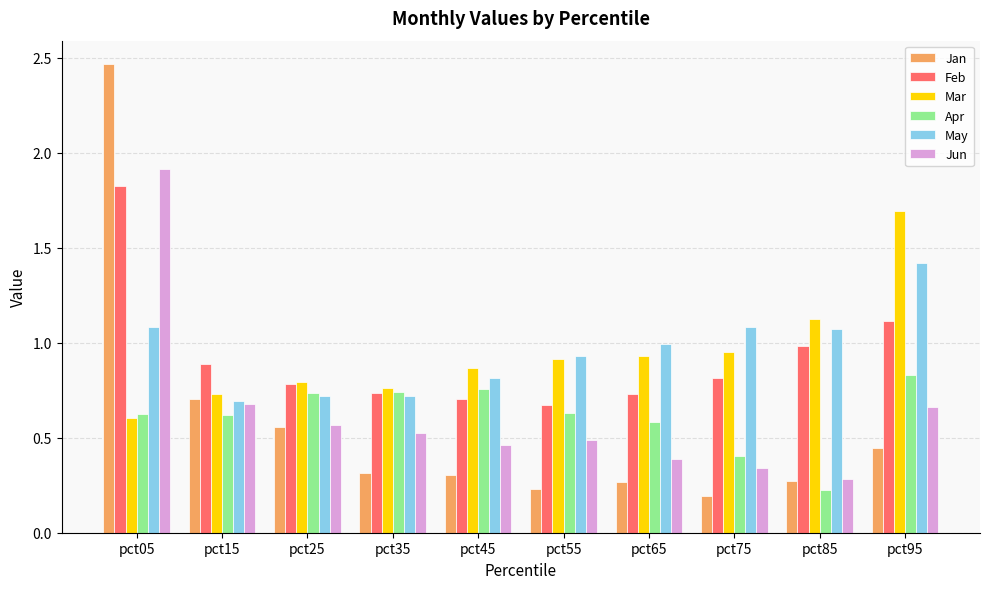

At how many categories does at least one series exceed 2?

1